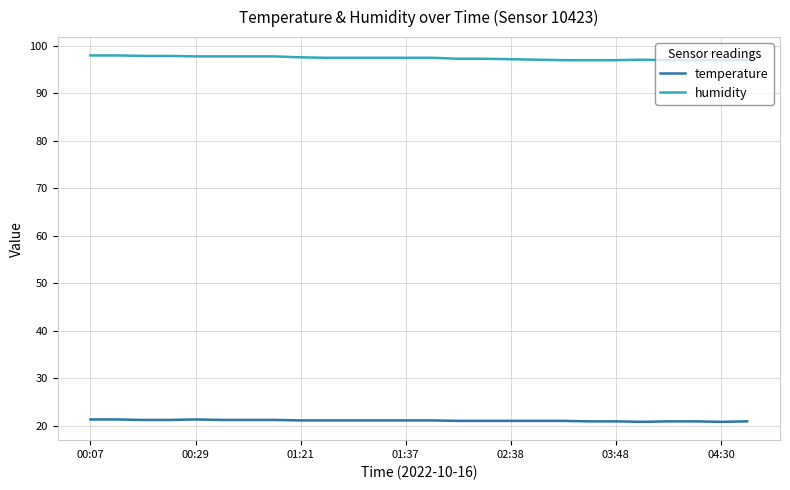

True or false: temperature and humidity intersect in this chart.

False